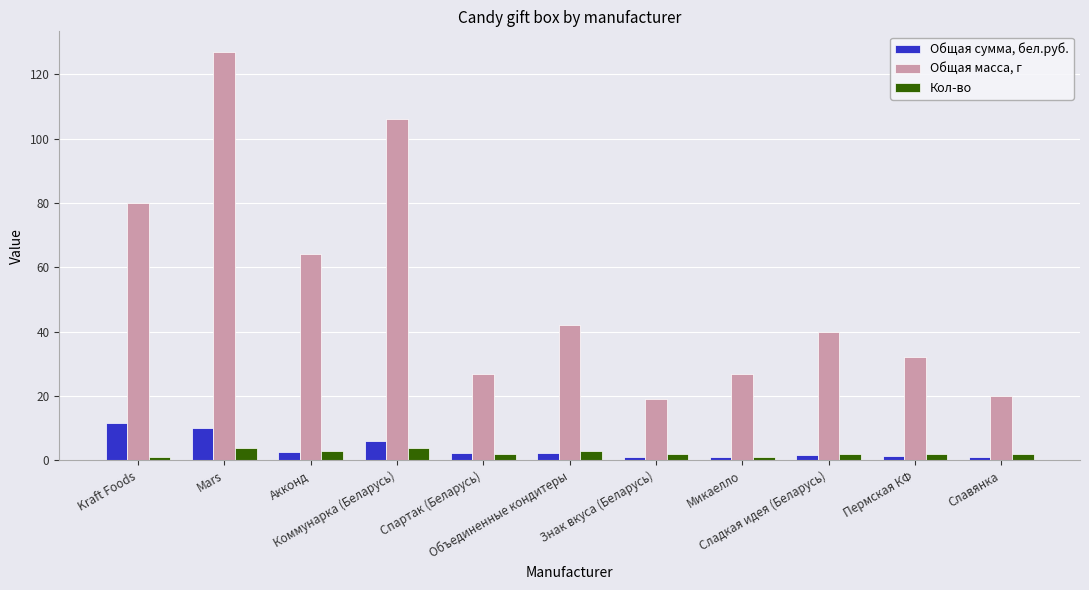

What is the difference between the maximum and minimum values in the Общая масса, г series?

108.0